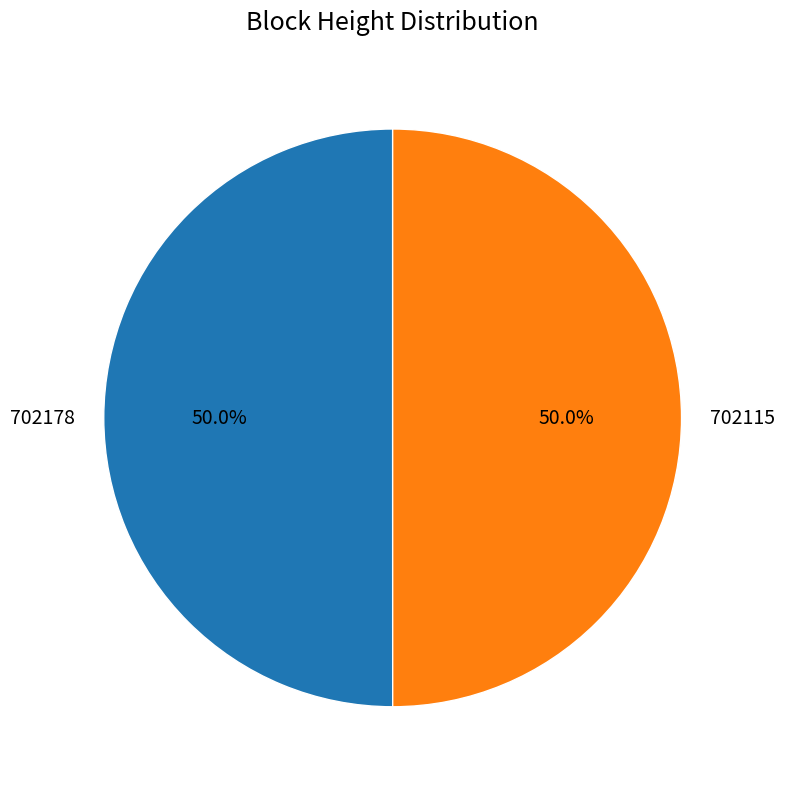

How many segments does this pie chart have?

2